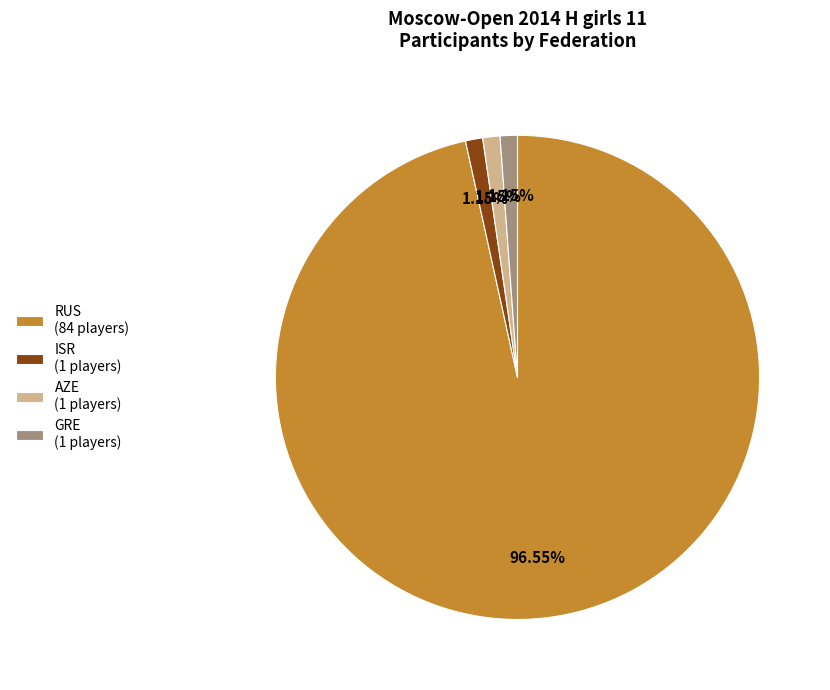

Which slice represents more than half of the pie?

RUS